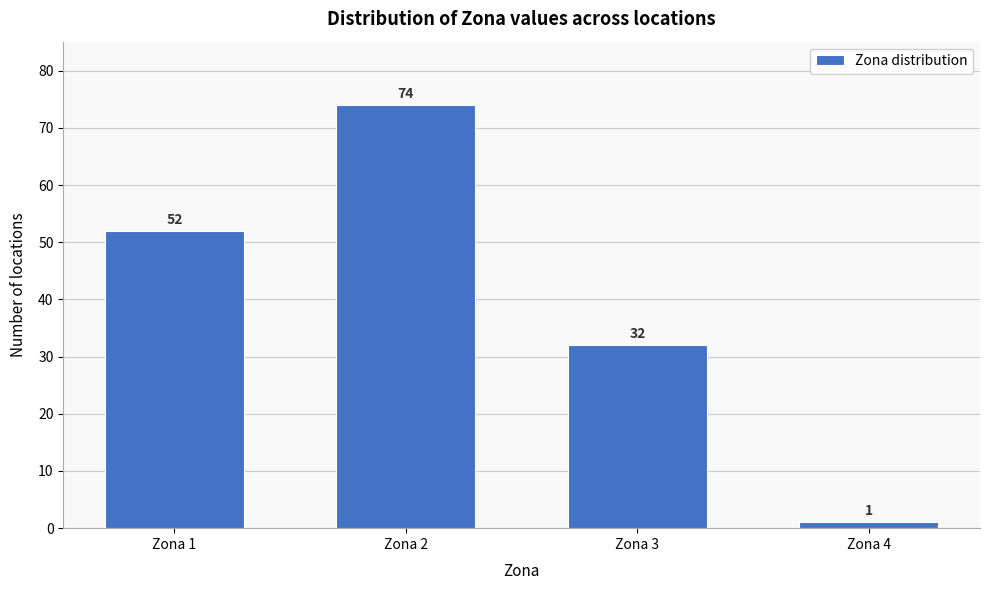

Reading left to right, list all the values displayed in this chart.

52	74	32	1